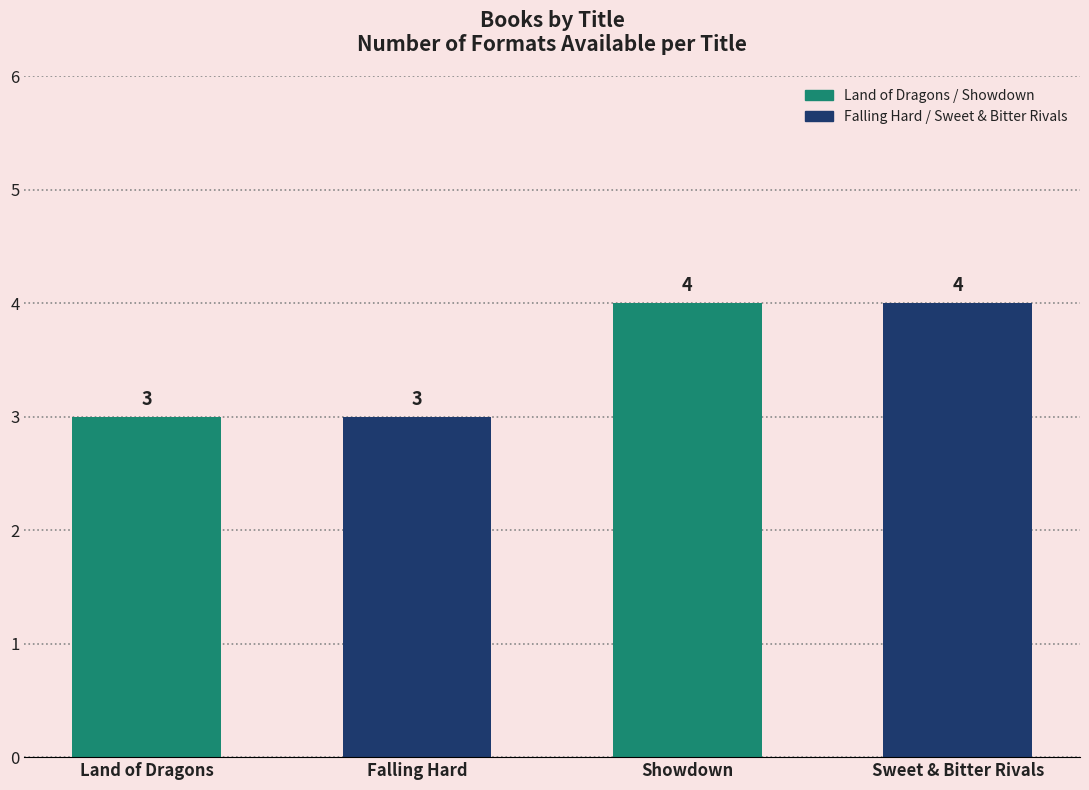

How many values are between 3 and 4?

4